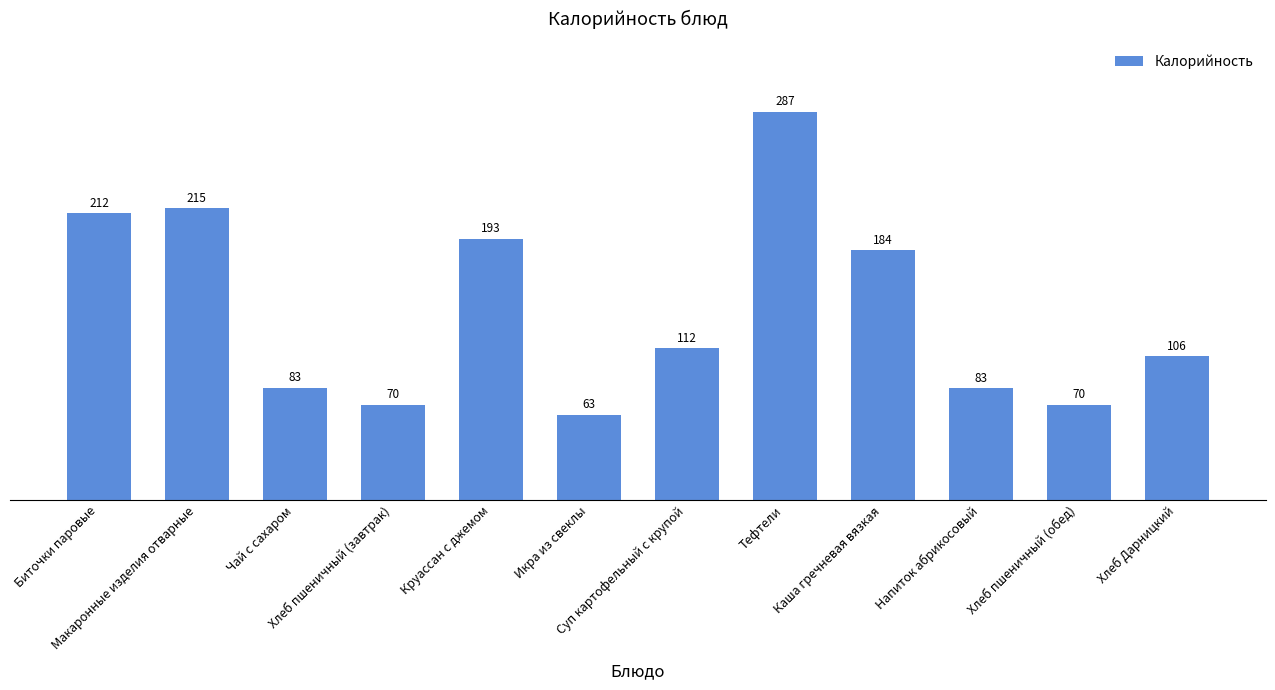

What is the label of the 10th bar from the left?

Напиток абрикосовый